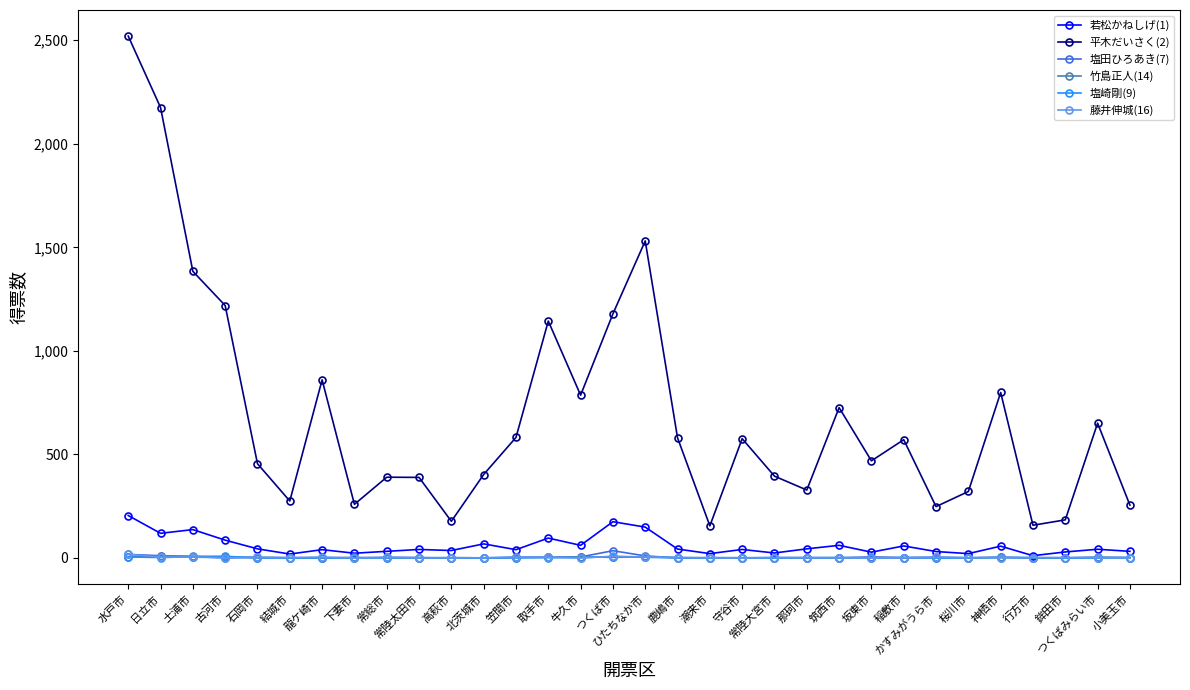

How many data points does each series have?

32